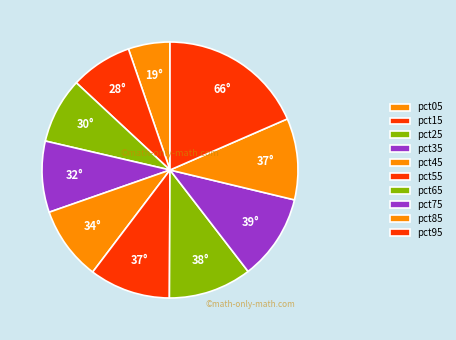

Is there any slice that represents more than half of the pie?

No